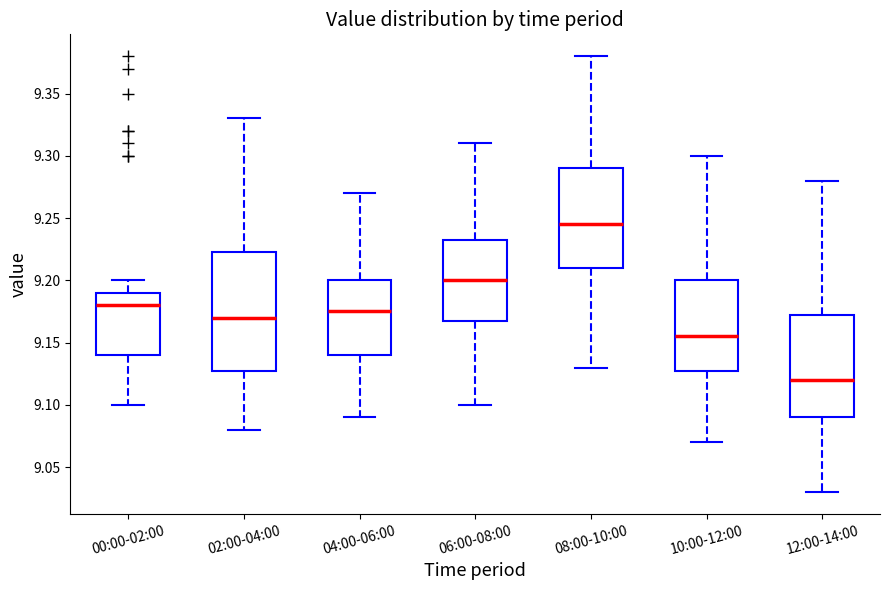

Comparing the boxes themselves (not the whiskers), which one is the tallest?

02:00-04:00